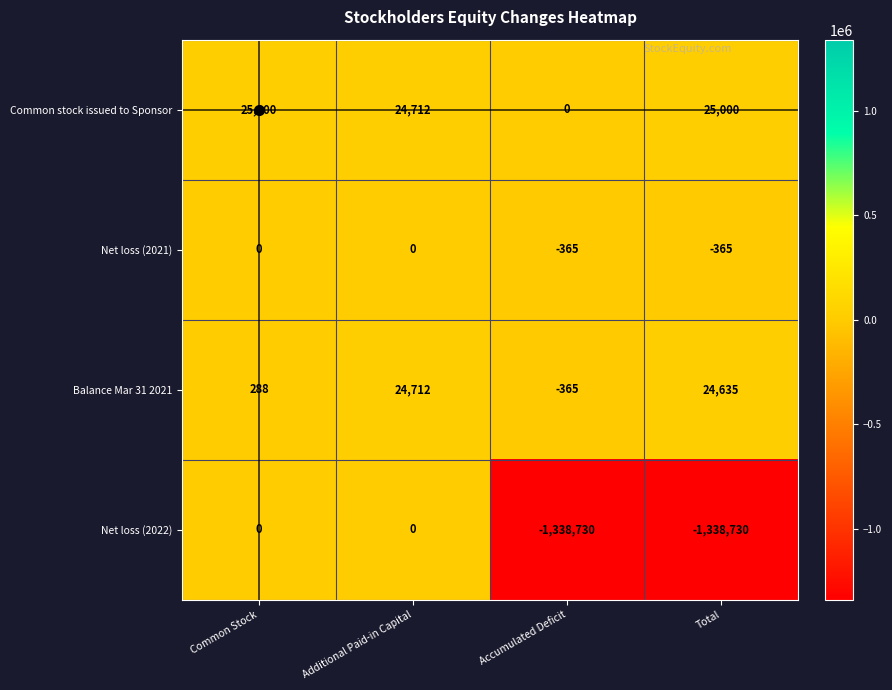

What is the minimum value shown in the chart?

-1338730